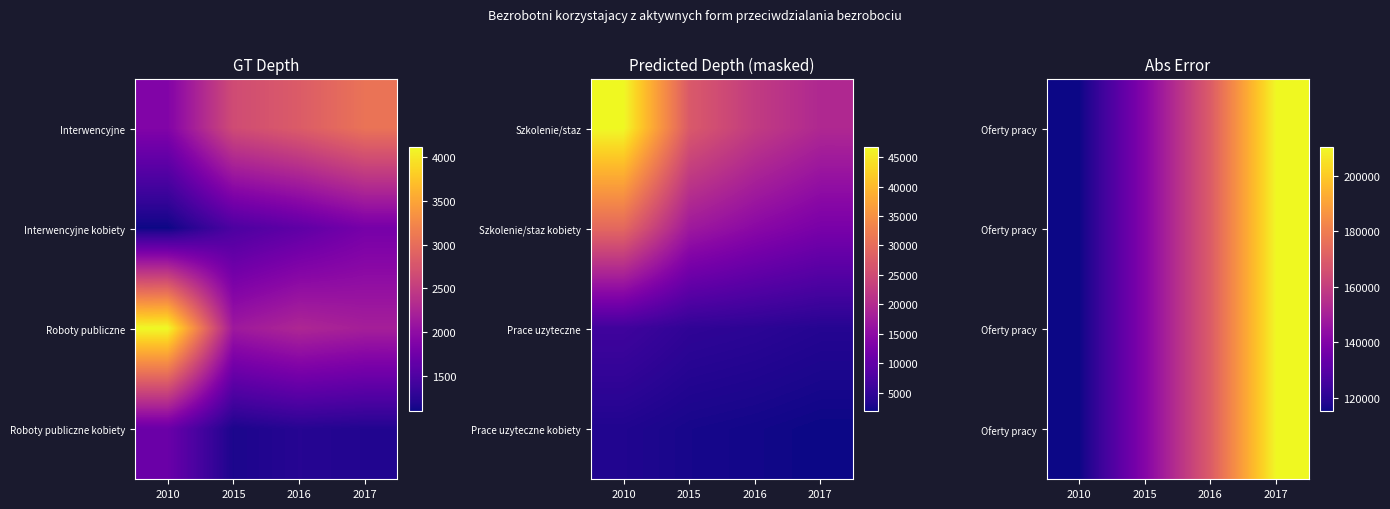

What is the total value across all series at 2017?

841644